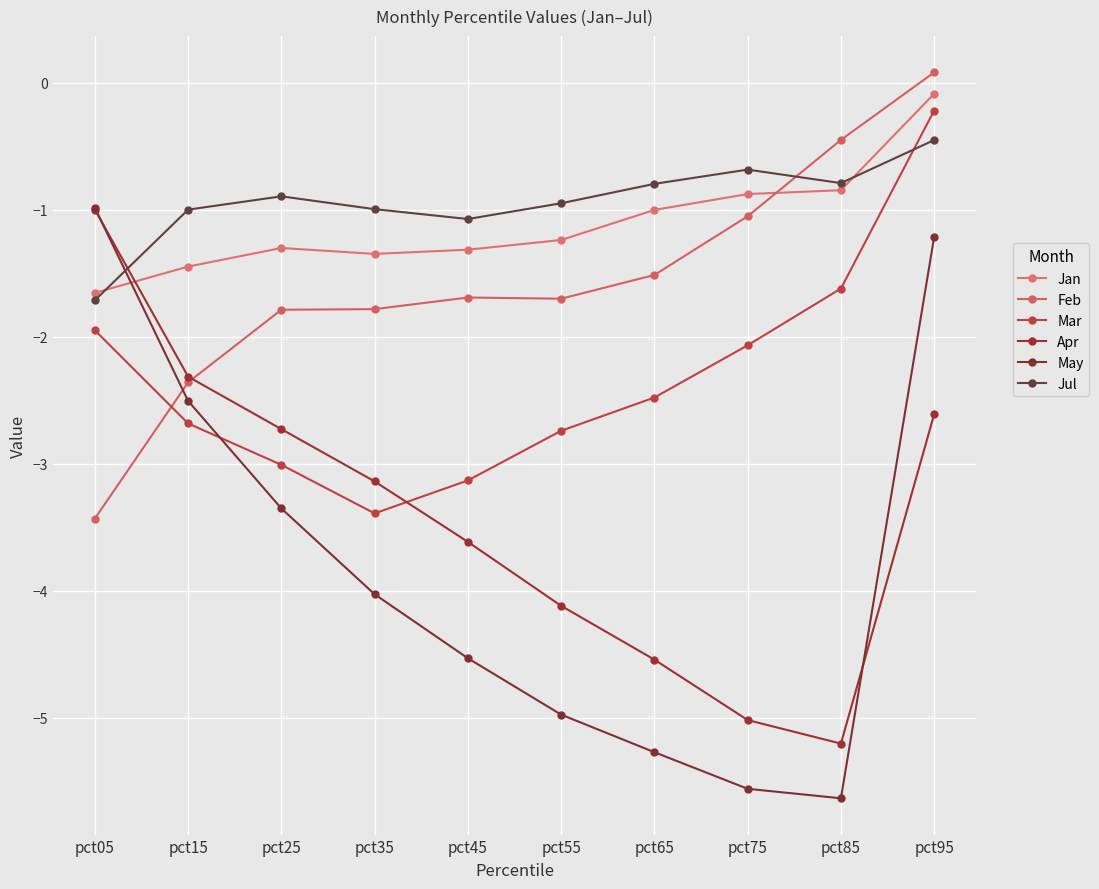

Reading right to left, extract all data points from this chart.

Jan: pct95=-0.1	pct85=-0.8	pct75=-0.9	pct65=-1.0	pct55=-1.2	pct45=-1.3	pct35=-1.3	pct25=-1.3	pct15=-1.4	pct05=-1.7
Feb: pct95=0.1	pct85=-0.5	pct75=-1.1	pct65=-1.5	pct55=-1.7	pct45=-1.7	pct35=-1.8	pct25=-1.8	pct15=-2.4	pct05=-3.4
Mar: pct95=-0.2	pct85=-1.6	pct75=-2.1	pct65=-2.5	pct55=-2.7	pct45=-3.1	pct35=-3.4	pct25=-3.0	pct15=-2.7	pct05=-1.9
Apr: pct95=-2.6	pct85=-5.2	pct75=-5.0	pct65=-4.5	pct55=-4.1	pct45=-3.6	pct35=-3.1	pct25=-2.7	pct15=-2.3	pct05=-1.0
May: pct95=-1.2	pct85=-5.6	pct75=-5.6	pct65=-5.3	pct55=-5.0	pct45=-4.5	pct35=-4.0	pct25=-3.4	pct15=-2.5	pct05=-1.0
Jul: pct95=-0.5	pct85=-0.8	pct75=-0.7	pct65=-0.8	pct55=-0.9	pct45=-1.1	pct35=-1.0	pct25=-0.9	pct15=-1.0	pct05=-1.7